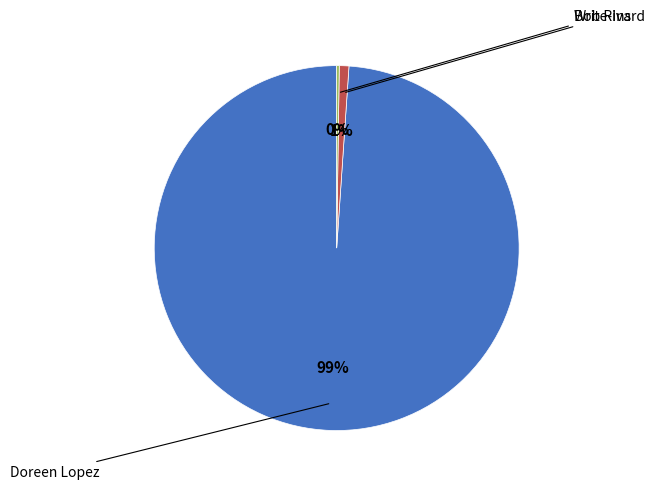

To the nearest percent, what is the average slice percentage?

33%